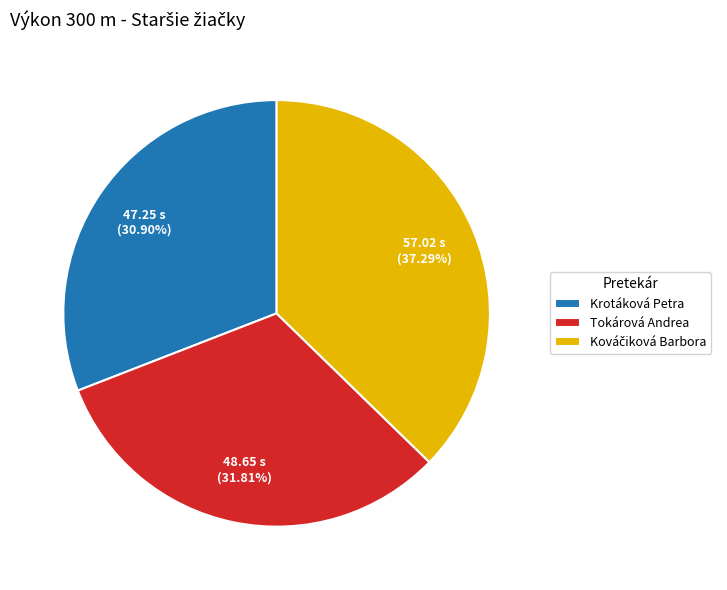

Is there a majority slice in this chart?

No